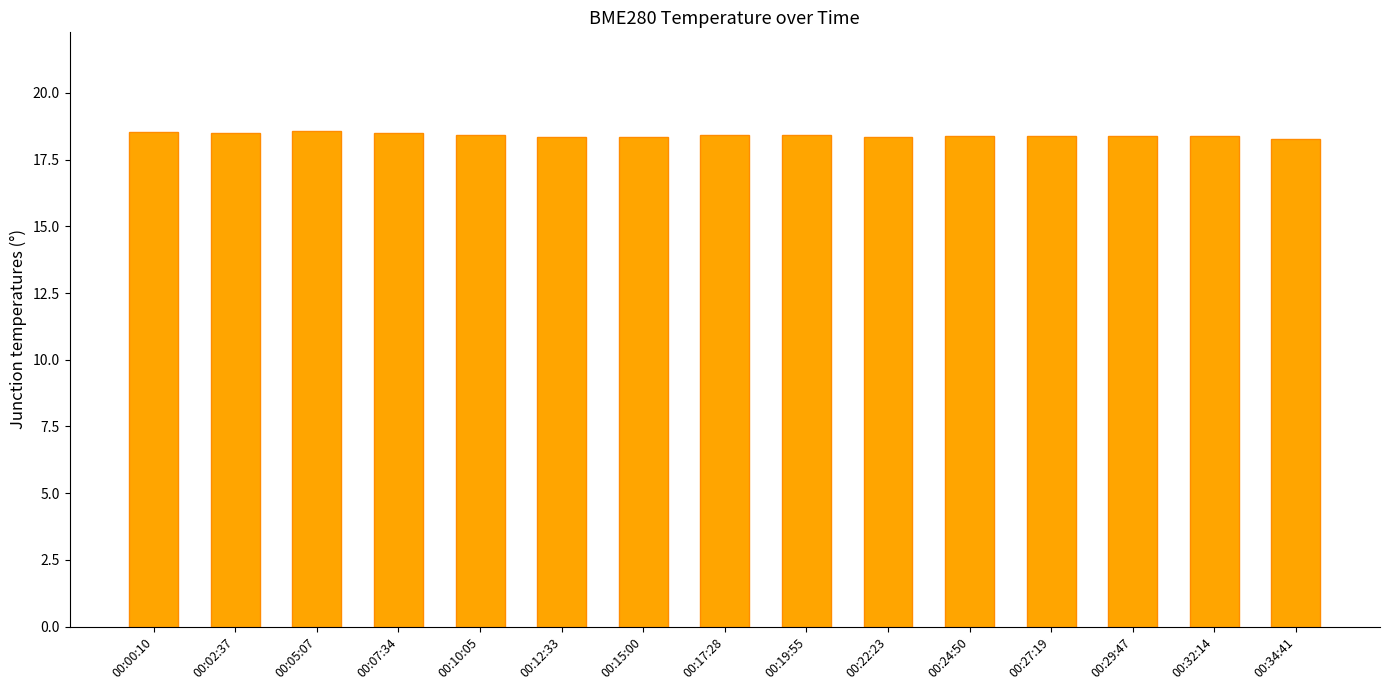

The value at 00:19:55 is 18.4. True or false?

True